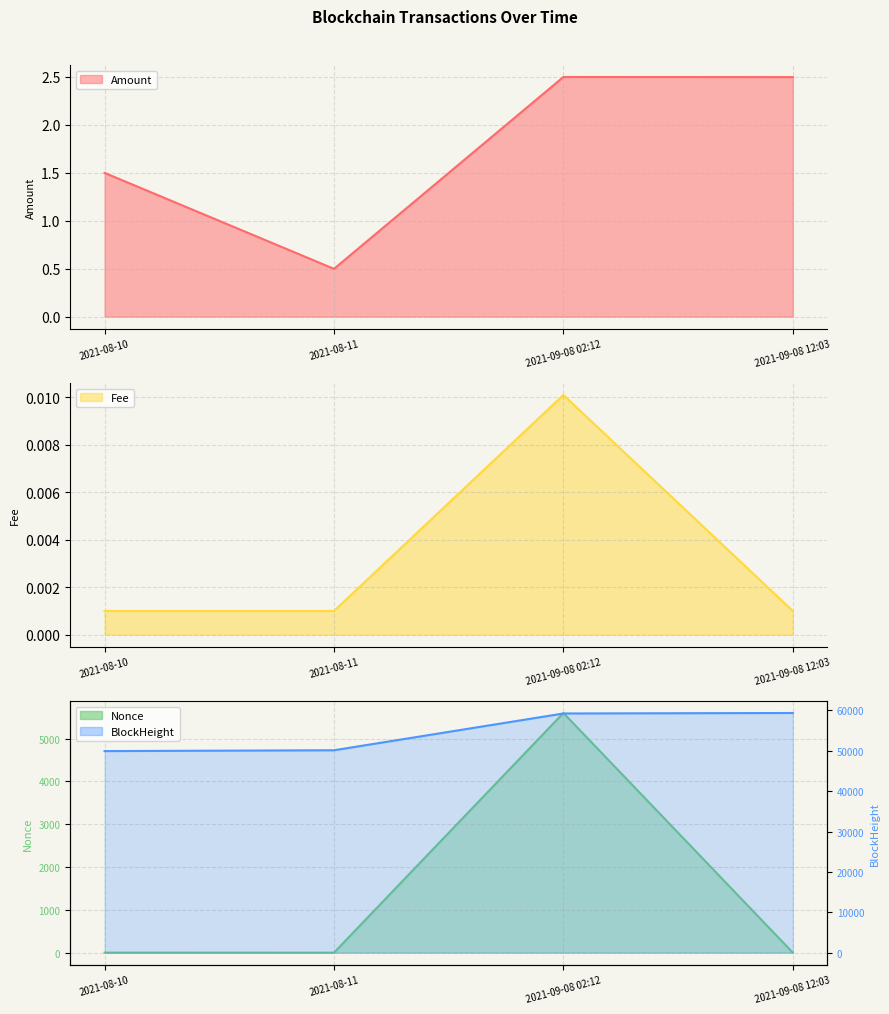

What position from the right is 2021-09-08 12:03?

1